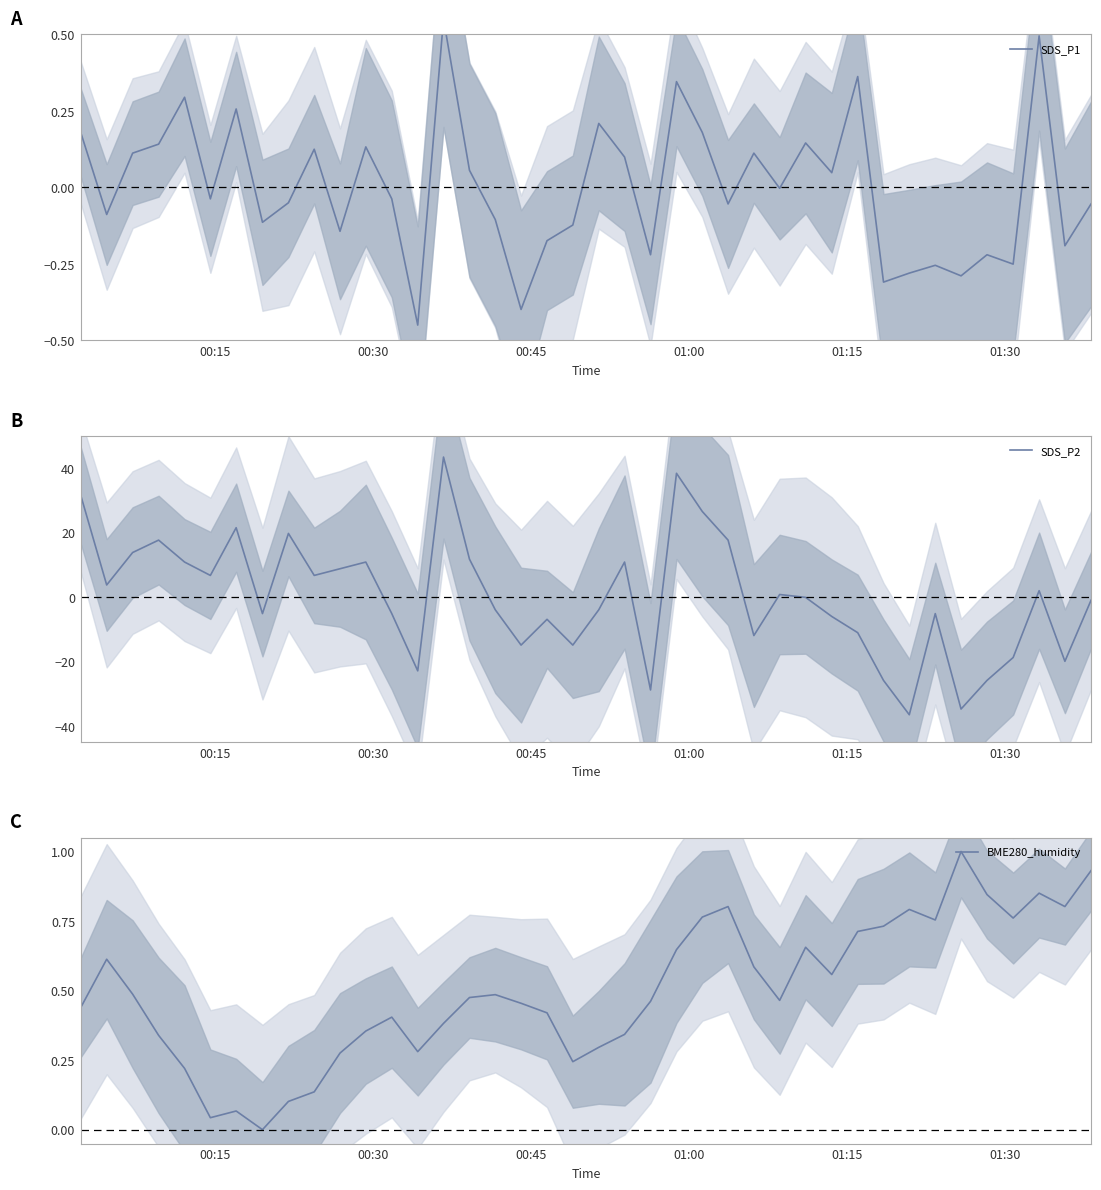

What are all the series names shown in the legend?

SDS_P1, SDS_P2, BME280_humidity